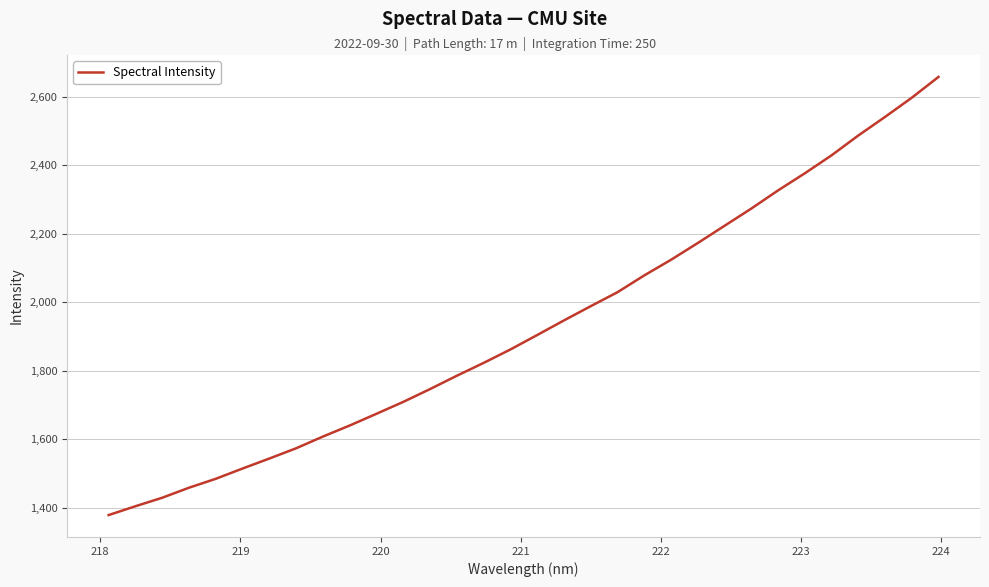

What is the difference between the maximum and minimum values?

1279.3